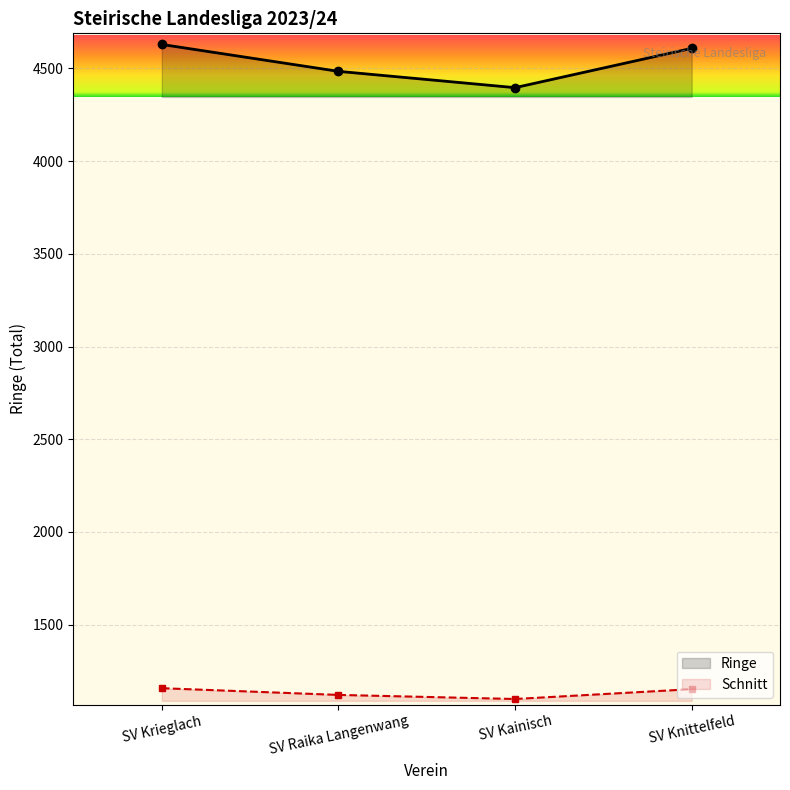

List the labels in order of value, largest first.

SV Krieglach, SV Knittelfeld, SV Raika Langenwang, SV Kainisch